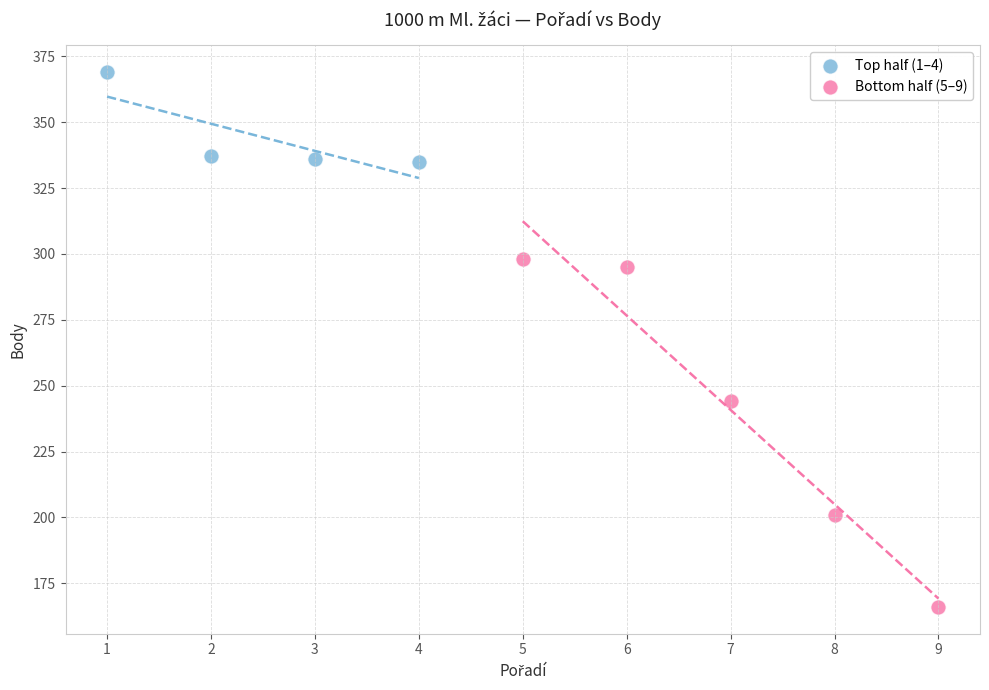

Which series has the largest Y range (max minus min)?

Bottom half (5–9)